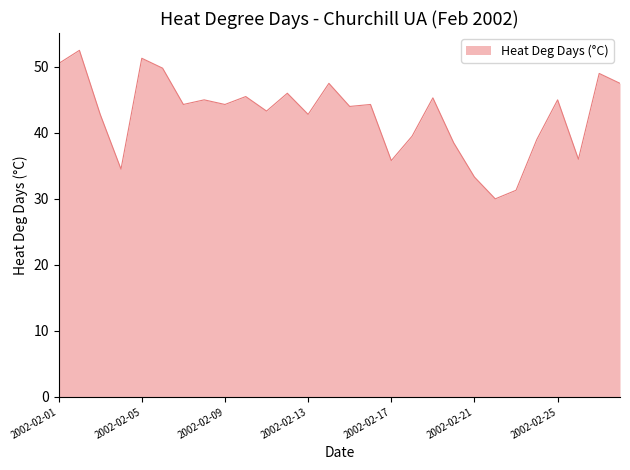

Does the chart display data point markers on the line(s)?

No